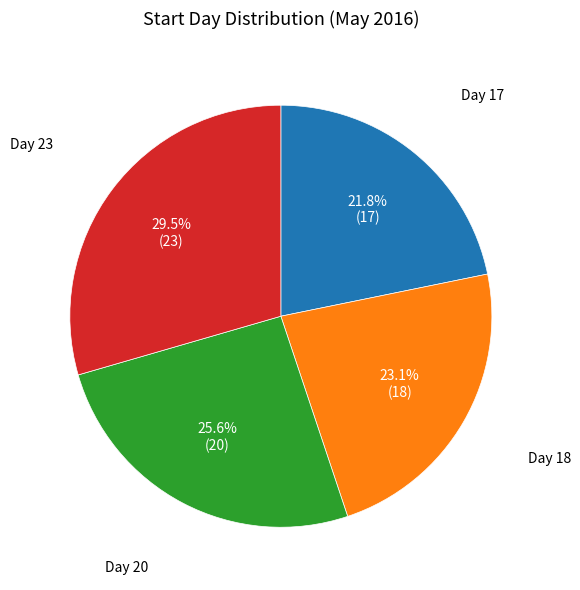

Is there any slice that represents more than half of the pie?

No